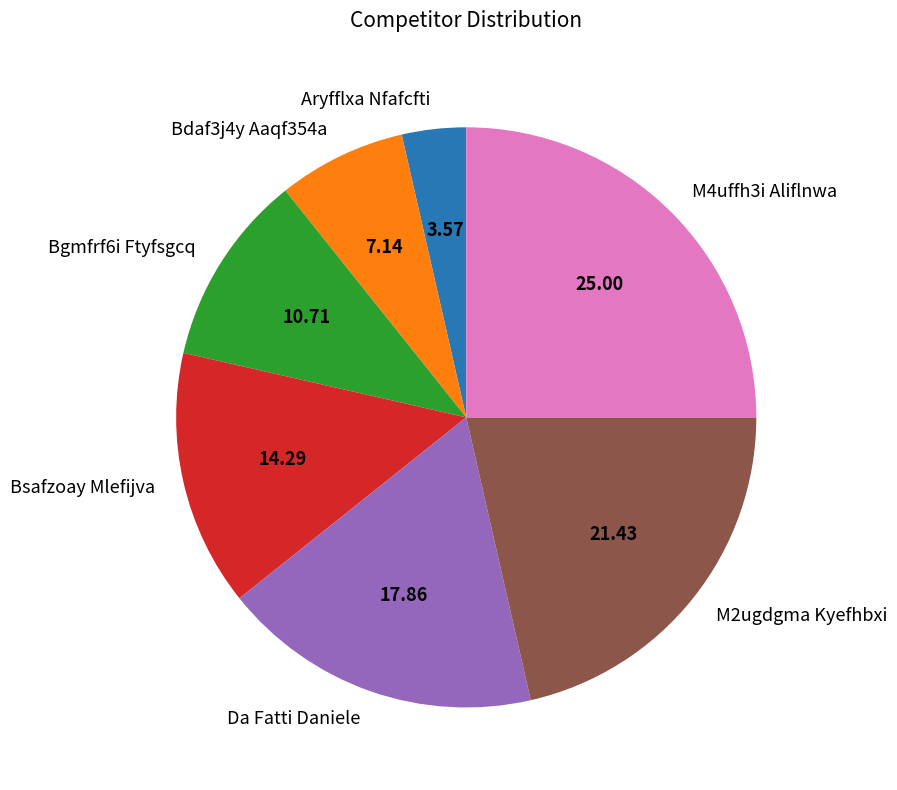

Count the number of slices in the pie.

7